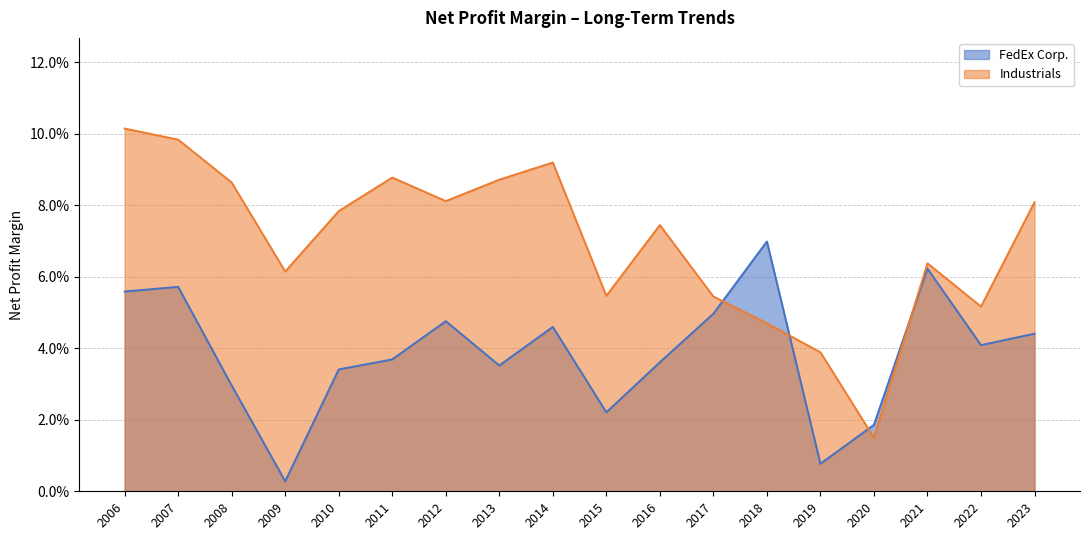

Reading right to left, list all the values displayed in this chart.

FedEx Corp.: 0.0	0.0	0.1	0.0	0.0	0.1	0.0	0.0	0.0	0.0	0.0	0.0	0.0	0.0	0.0	0.0	0.1	0.1
Industrials: 0.1	0.1	0.1	0.0	0.0	0.0	0.1	0.1	0.1	0.1	0.1	0.1	0.1	0.1	0.1	0.1	0.1	0.1